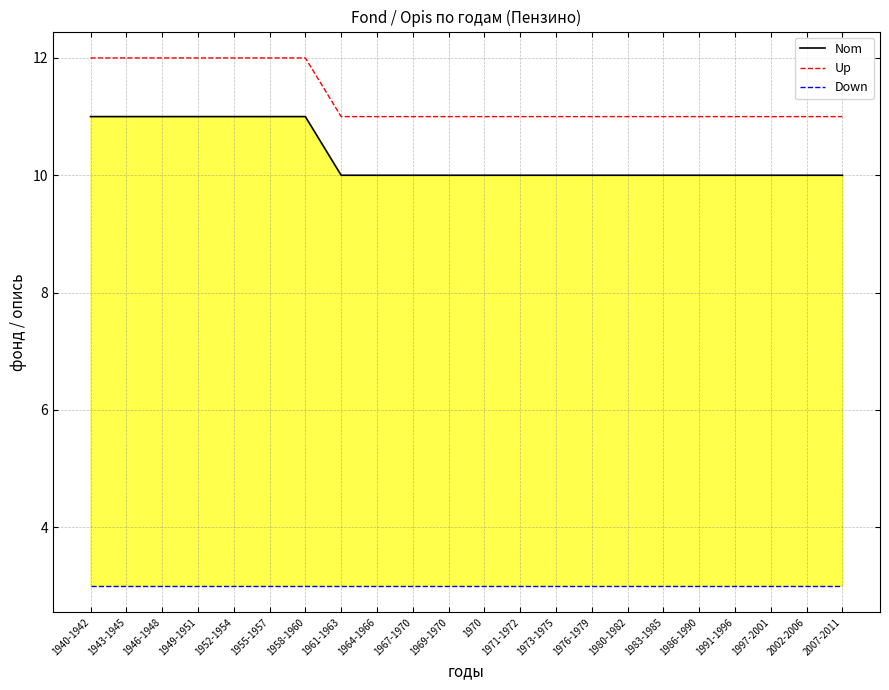

Reading left to right, what are all the values shown in this chart?

Nom: 1940-1942=11	1943-1945=11	1946-1948=11	1949-1951=11	1952-1954=11	1955-1957=11	1958-1960=11	1961-1963=10	1964-1966=10	1967-1970=10	1969-1970=10	1970=10	1971-1972=10	1973-1975=10	1976-1979=10	1980-1982=10	1983-1985=10	1986-1990=10	1991-1996=10	1997-2001=10	2002-2006=10	2007-2011=10
Up: 1940-1942=12	1943-1945=12	1946-1948=12	1949-1951=12	1952-1954=12	1955-1957=12	1958-1960=12	1961-1963=11	1964-1966=11	1967-1970=11	1969-1970=11	1970=11	1971-1972=11	1973-1975=11	1976-1979=11	1980-1982=11	1983-1985=11	1986-1990=11	1991-1996=11	1997-2001=11	2002-2006=11	2007-2011=11
Down: 1940-1942=3	1943-1945=3	1946-1948=3	1949-1951=3	1952-1954=3	1955-1957=3	1958-1960=3	1961-1963=3	1964-1966=3	1967-1970=3	1969-1970=3	1970=3	1971-1972=3	1973-1975=3	1976-1979=3	1980-1982=3	1983-1985=3	1986-1990=3	1991-1996=3	1997-2001=3	2002-2006=3	2007-2011=3